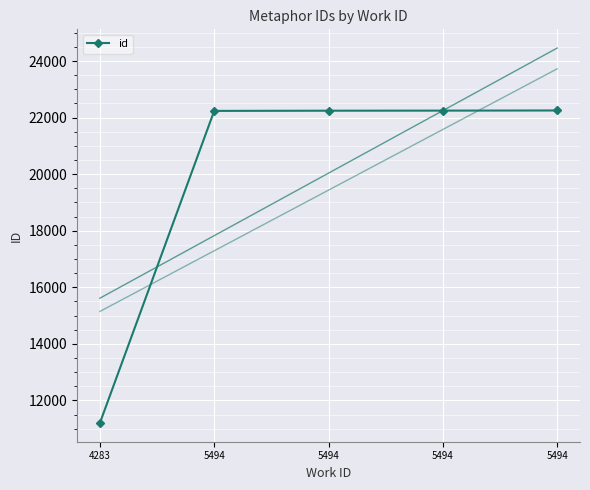

The value at 5494 is 35579. True or false?

False